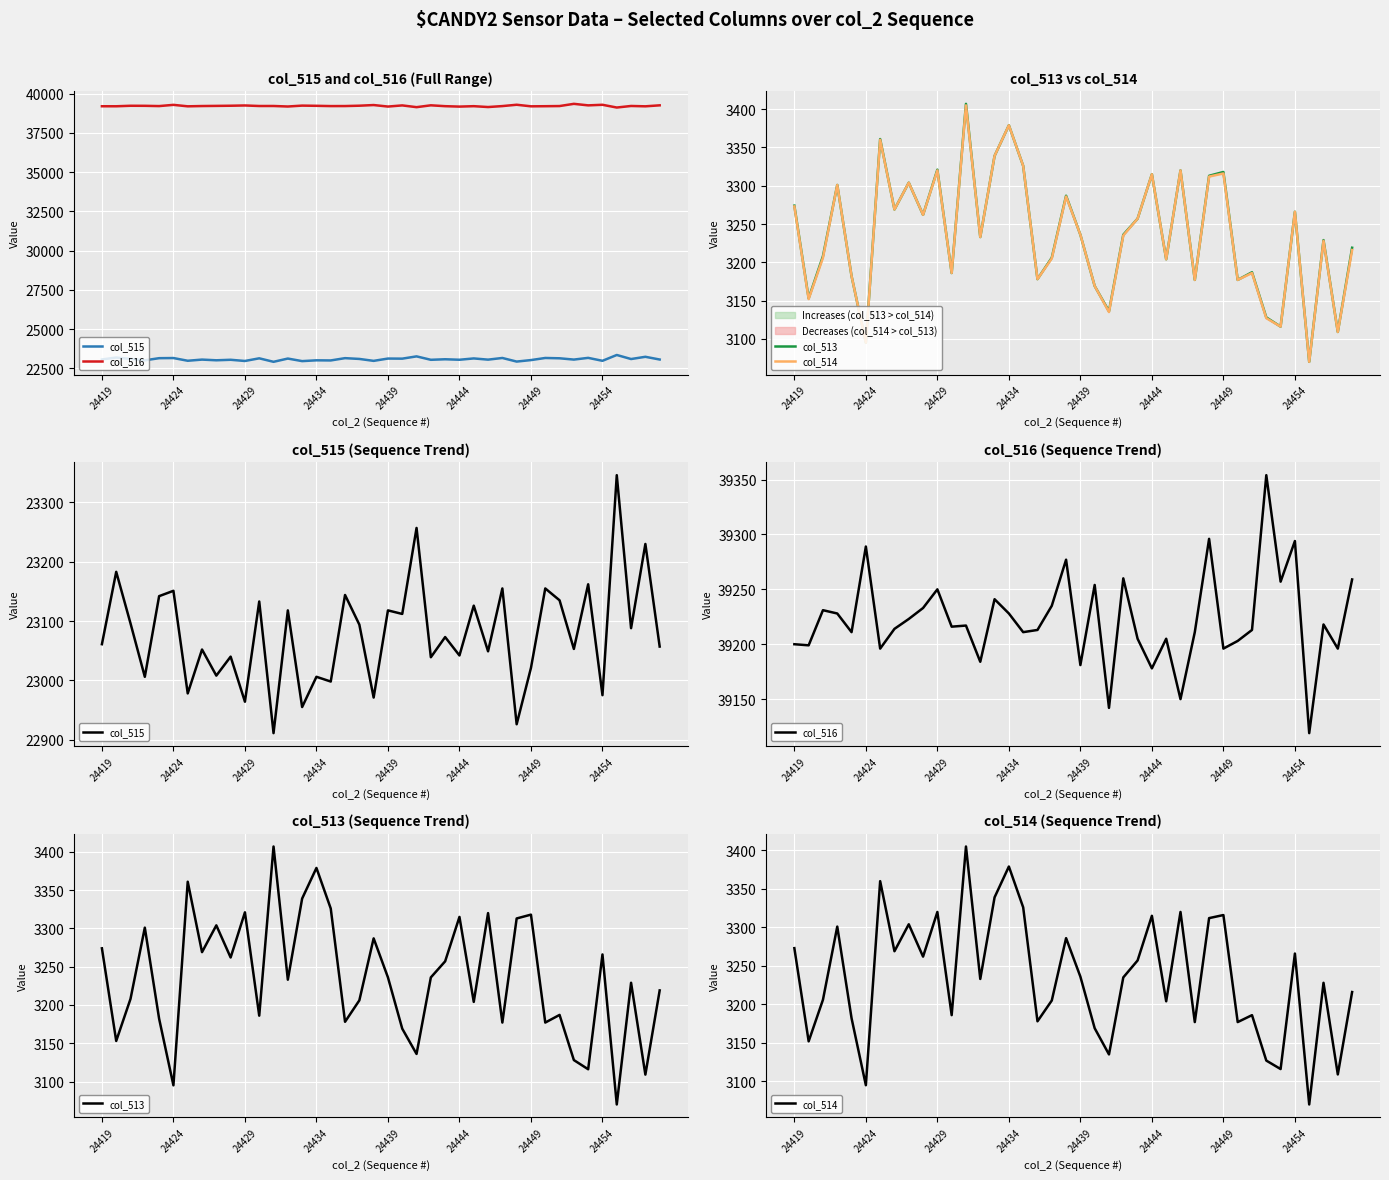

What is the maximum value shown in the chart?

39354